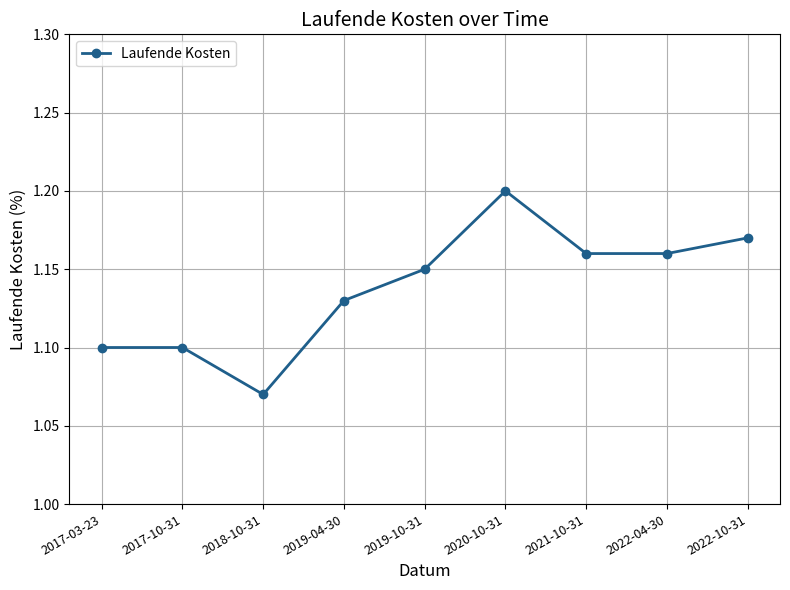

What is the label of the 3rd point from the left?

2018-10-31